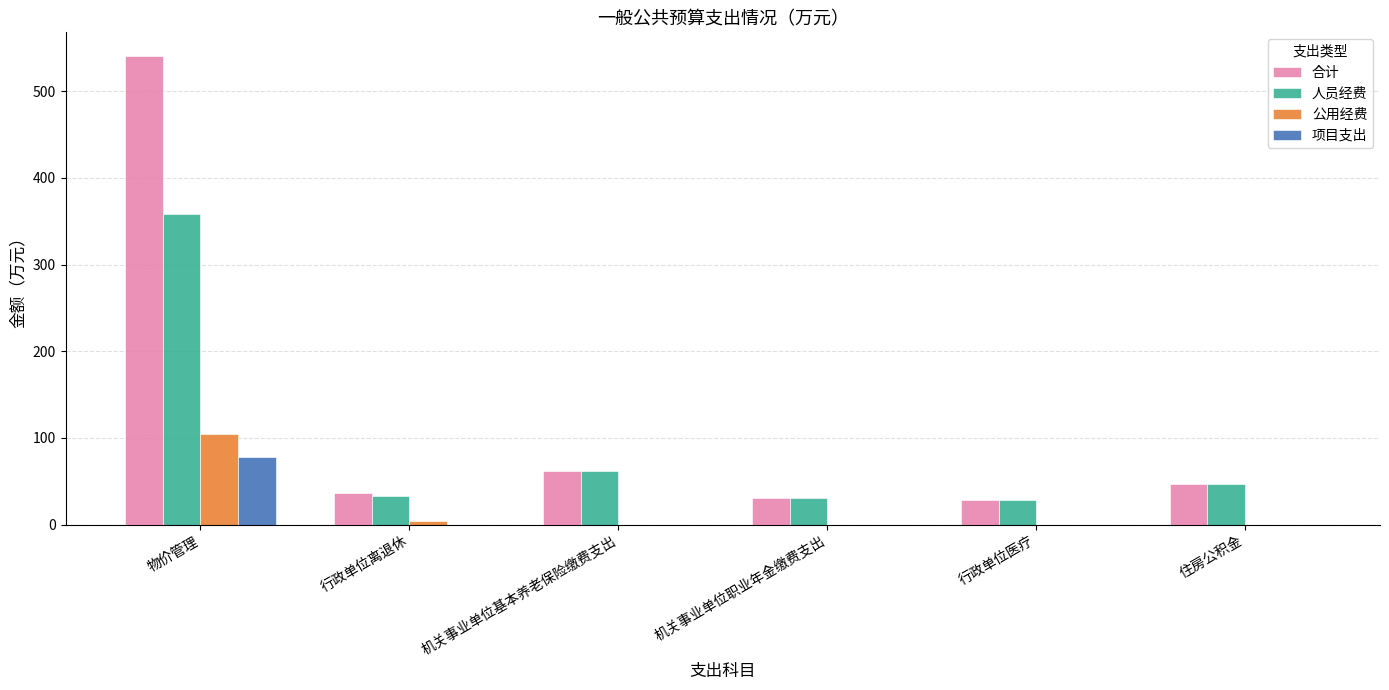

Is the value of 人员经费 at 物价管理 greater than the value of 公用经费 at 行政单位离退休?

Yes